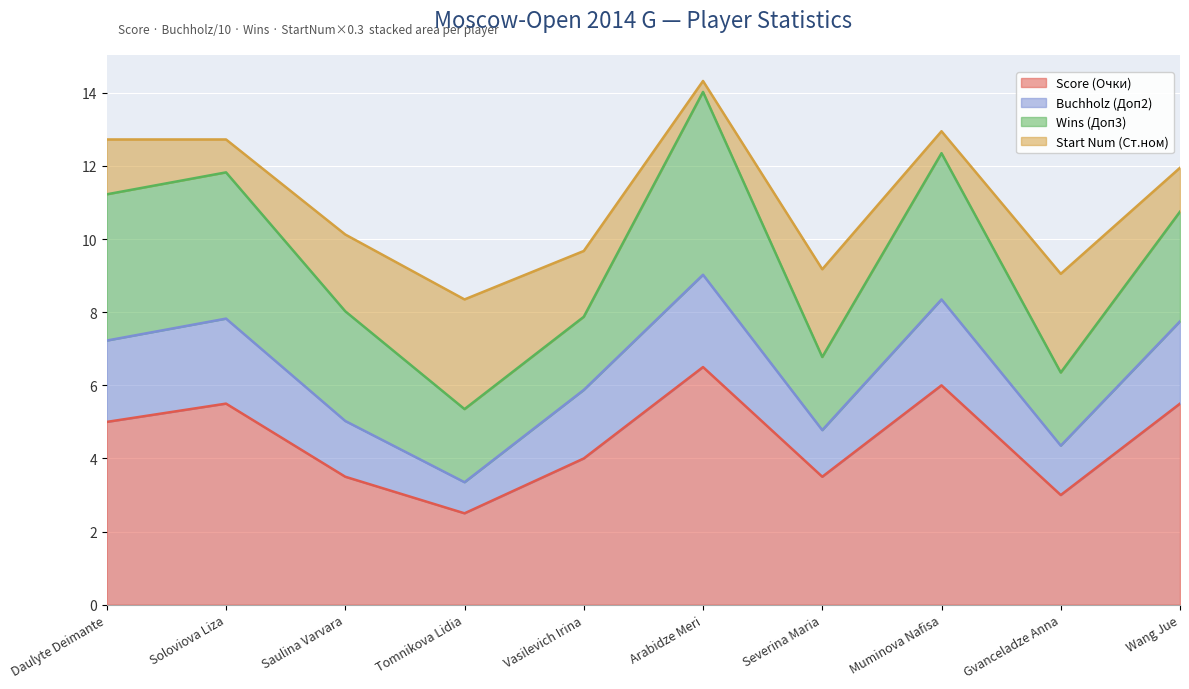

The Score (Очки) series shows 3.0 at Gvanceladze Anna. True or false?

True